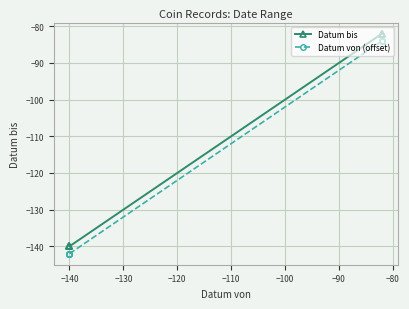

What is the spread (max minus min) of values at −140?

2